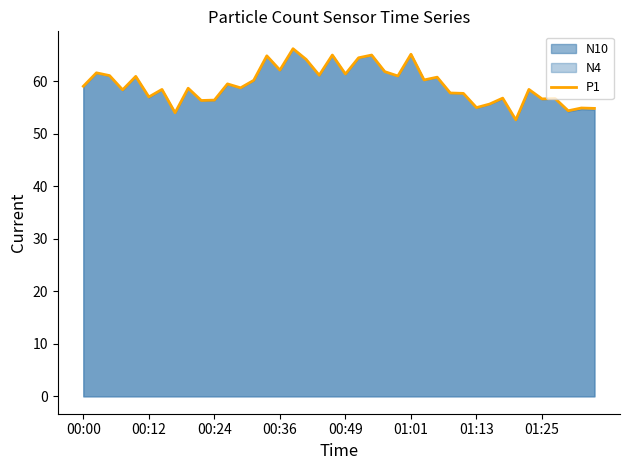

How many values are below 59?

20